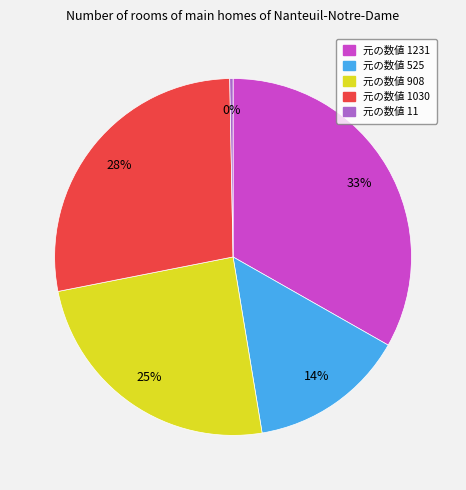

To the nearest percent, what is the average slice percentage?

20%